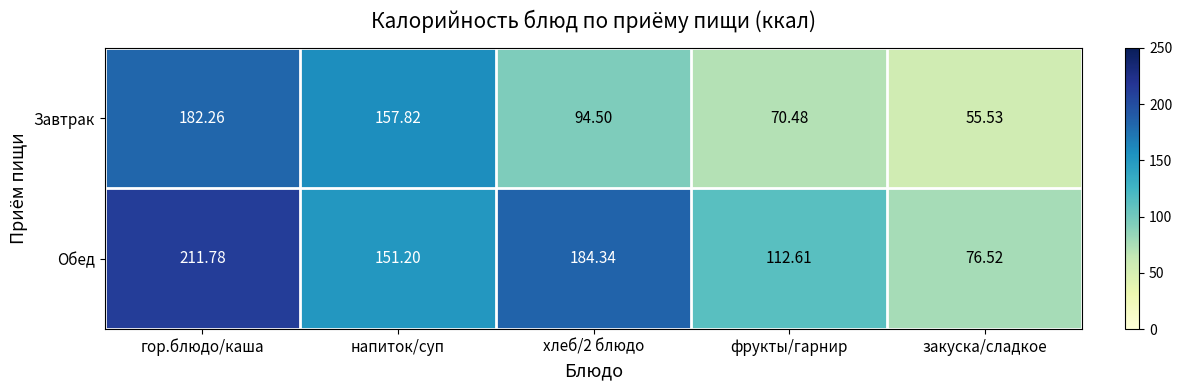

Which category has the highest value in the Завтрак series?

гор.блюдо/каша